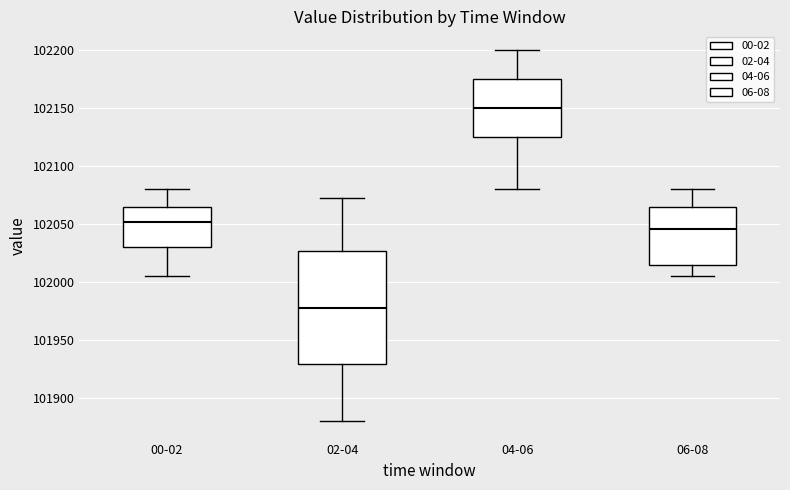

Reading left to right, transcribe this box plot: for each box, give where its median line is, the range the box spans, and where its two whiskers end, as read against the y-axis. The values are not printed on the chart, so give them approximately, as read against the axis.

00-02: median 102050, box 102030 to 102065, whiskers 102005 to 102080
02-04: median 101980, box 101930 to 102025, whiskers 101880 to 102070
04-06: median 102150, box 102125 to 102175, whiskers 102080 to 102200
06-08: median 102045, box 102015 to 102065, whiskers 102005 to 102080